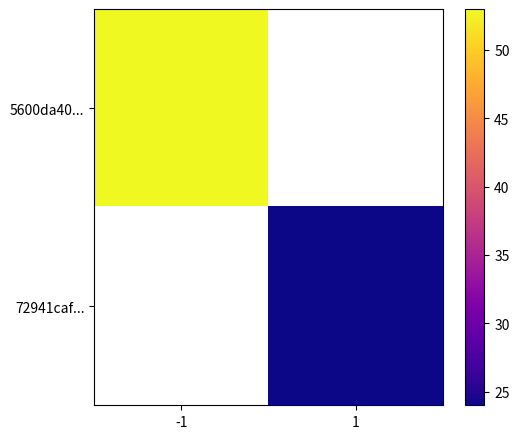

Rank the series by their average value, from highest to lowest.

5600da40..., 72941caf...